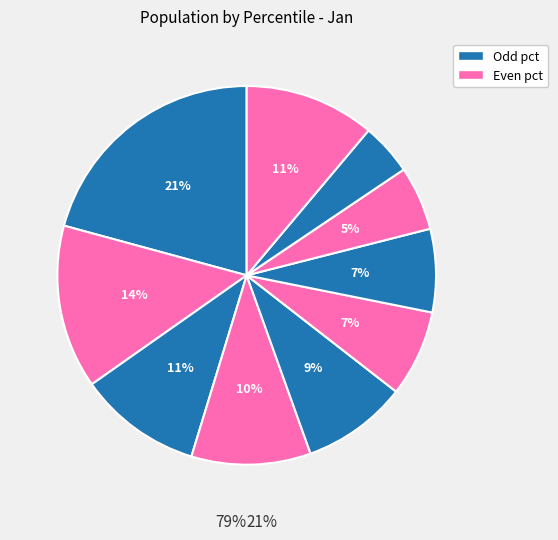

To the nearest percent, what percentage of the pie is pct05?

21%